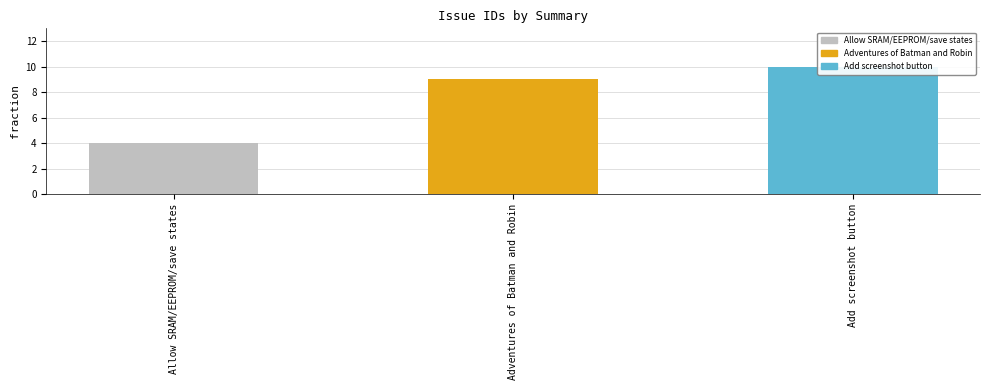

Where does the data first go above 9?

Add screenshot button